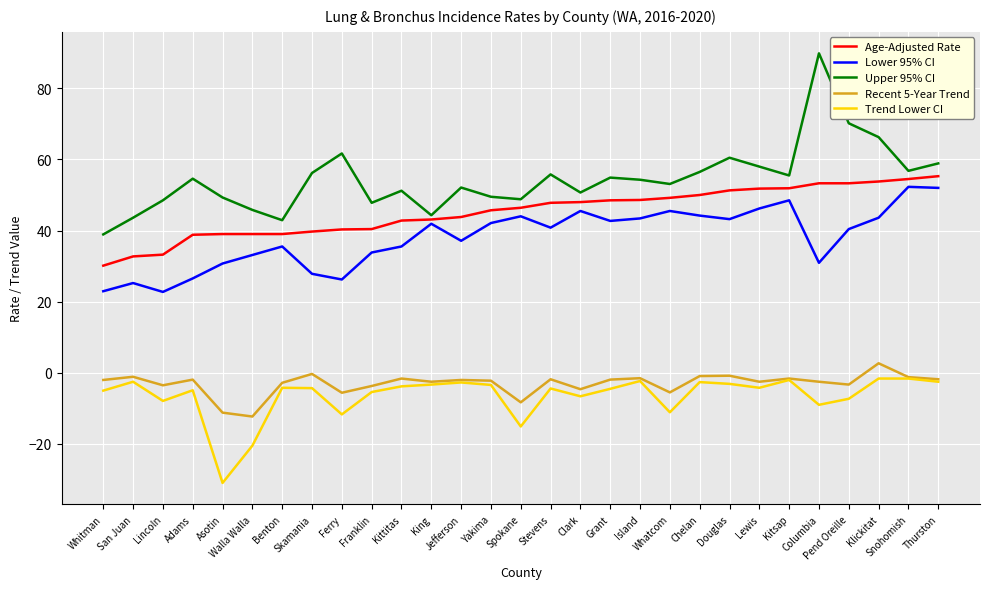

True or false: Upper 95% CI and Recent 5-Year Trend cross at least once.

False